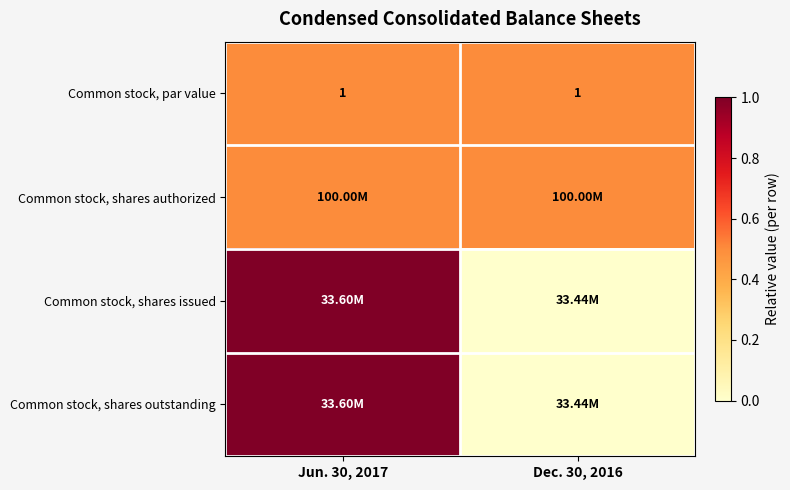

What is the average value of the Common stock, par value series?

1.0